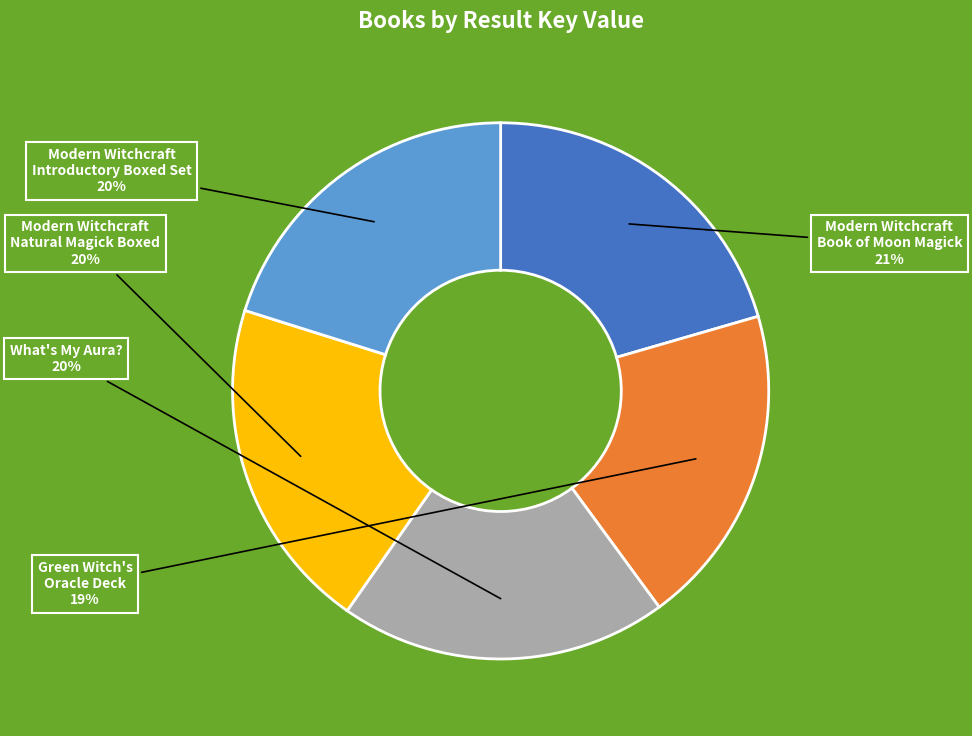

How many segments does this pie chart have?

5